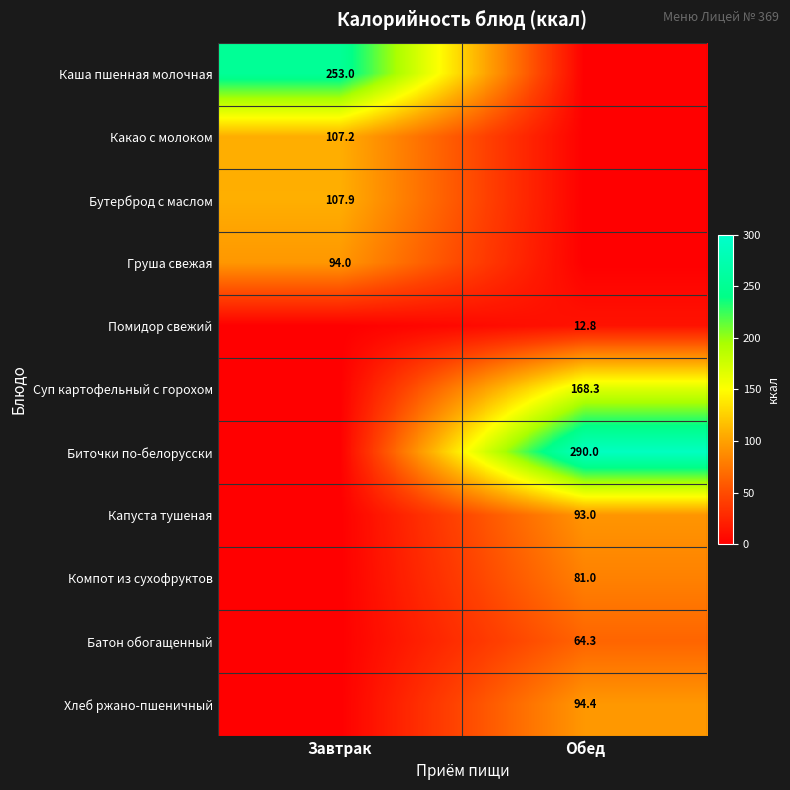

What is the maximum value shown in the chart?

290.0